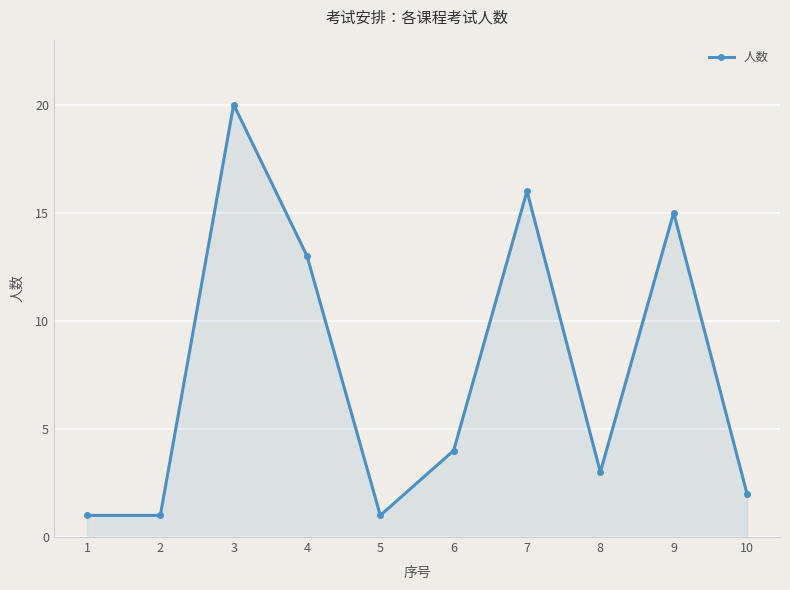

What is the greatest value displayed?

20